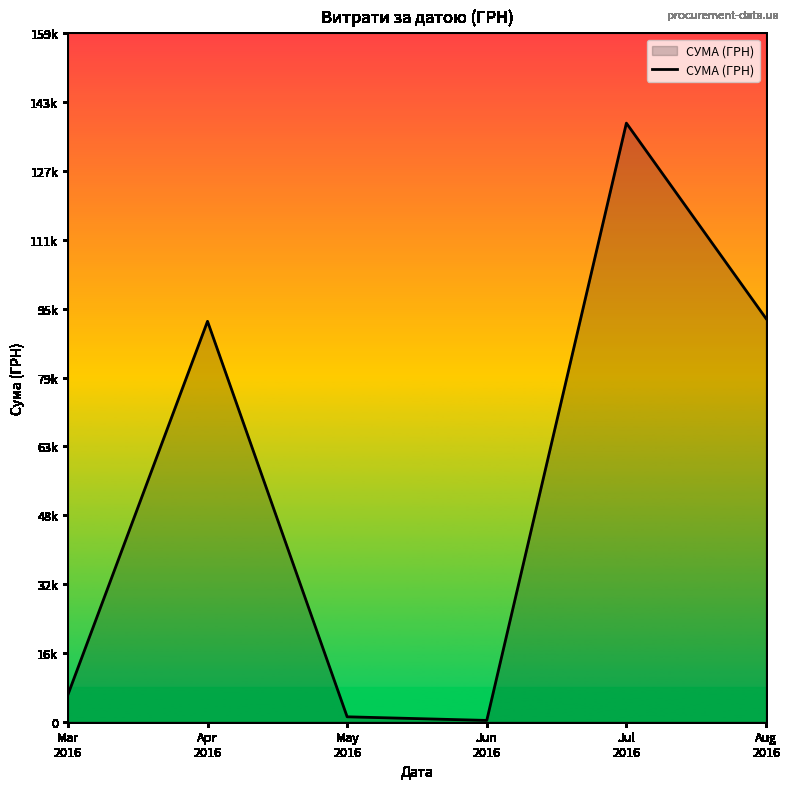

Where is the first local maximum?

Apr
2016